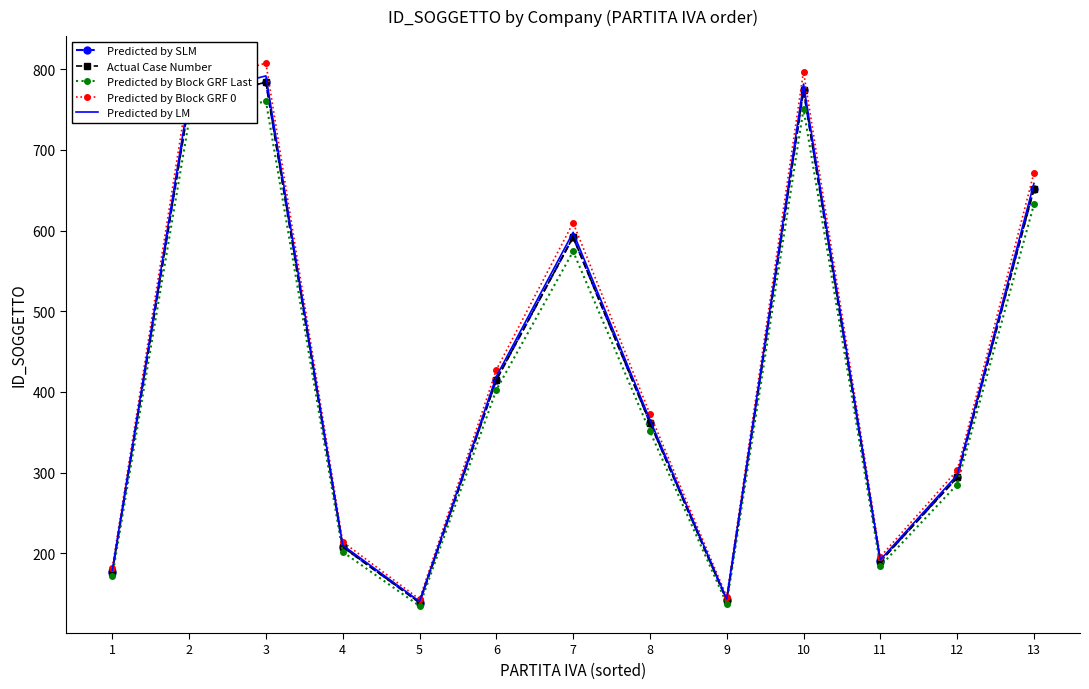

List the series in order of their peak value, highest first.

Predicted by Block GRF 0, Predicted by LM, Predicted by SLM, Actual Case Number, Predicted by Block GRF Last